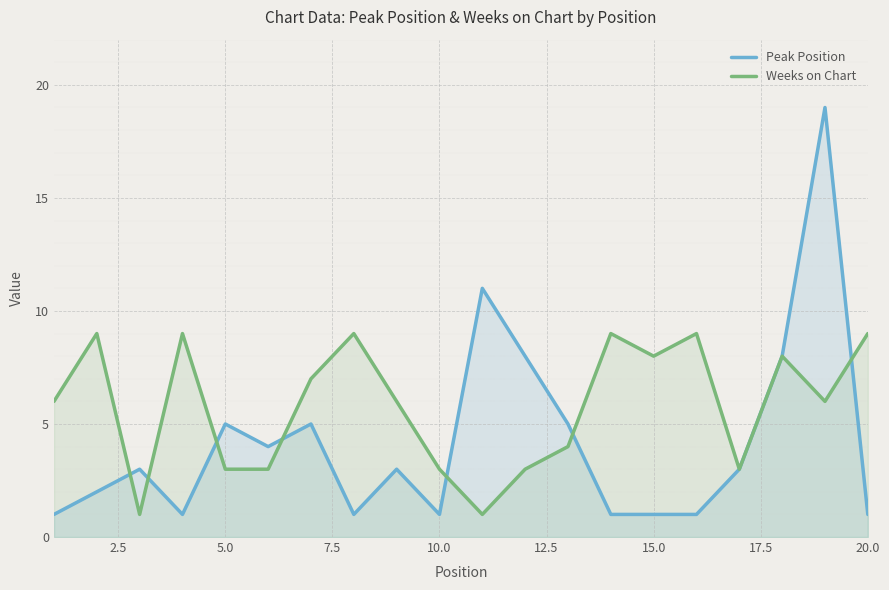

At how many categories does at least one series exceed 8?

8